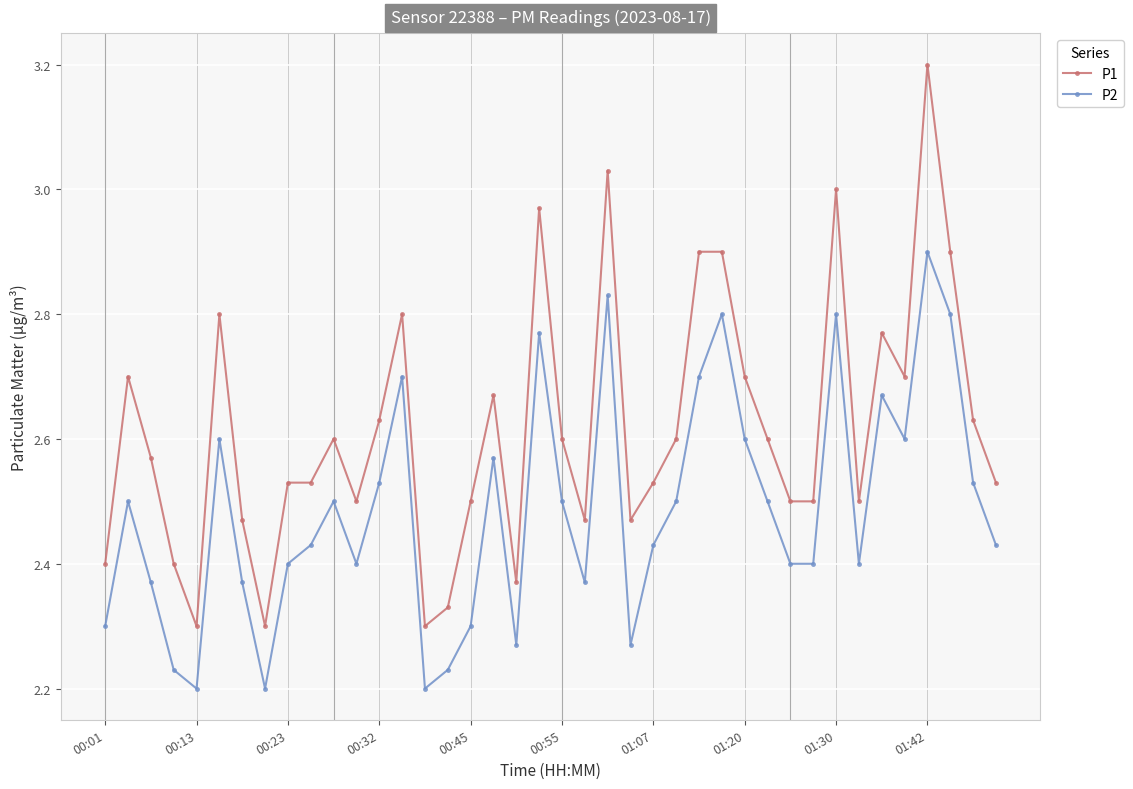

How many interior local peaks does the P2 series have?

11